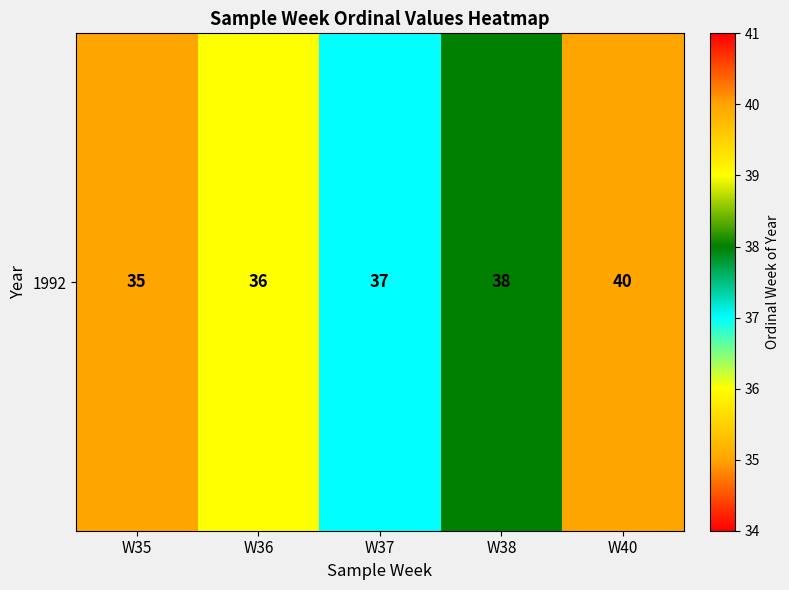

What is the difference between the values at W35 and W40?

5